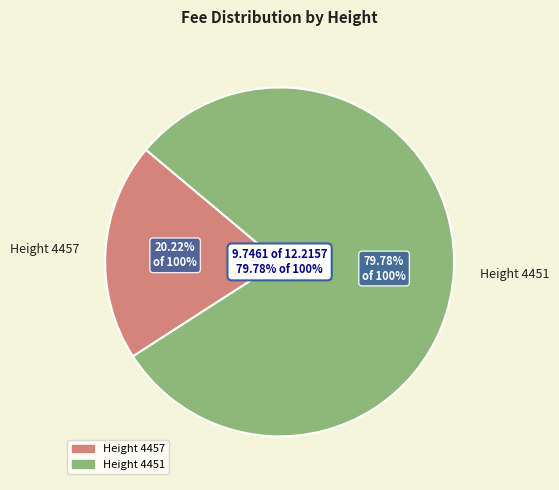

Which category has the biggest portion of the pie?

Height 4451